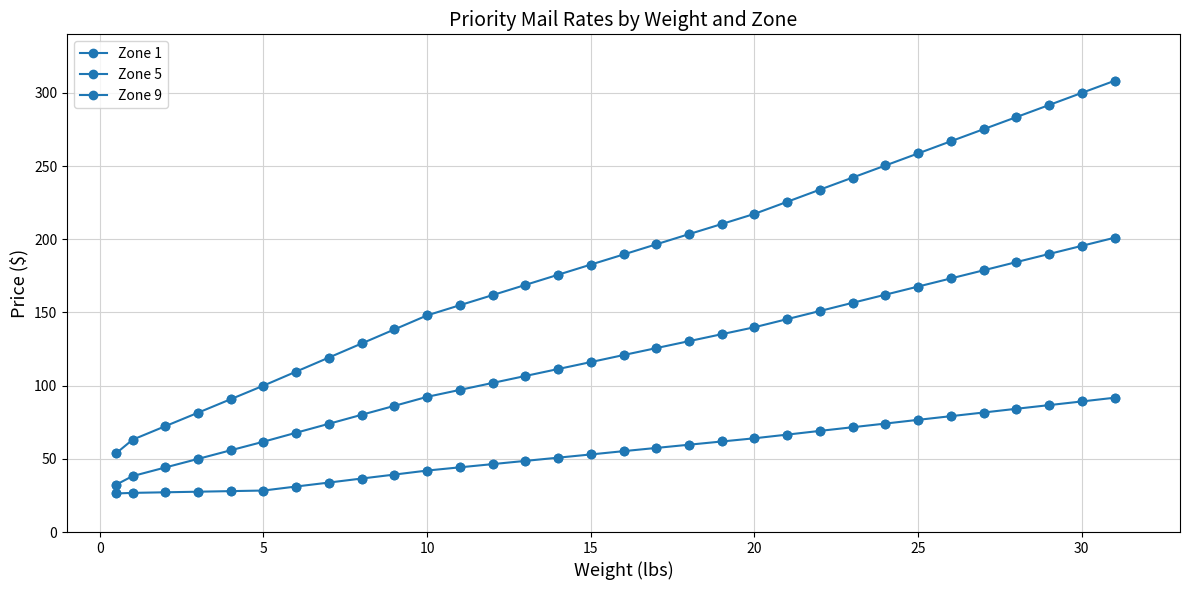

How many distinct data groups are displayed?

3